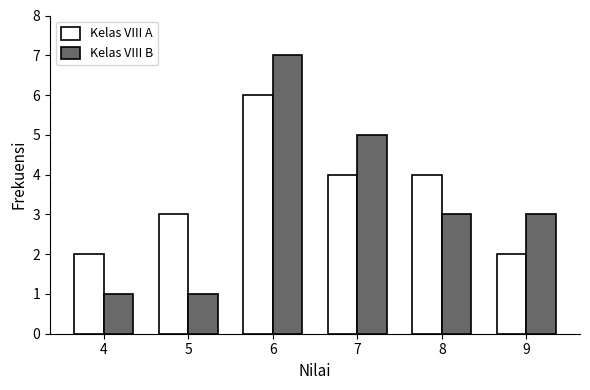

What is the difference between the maximum and minimum values in the Kelas VIII A series?

4